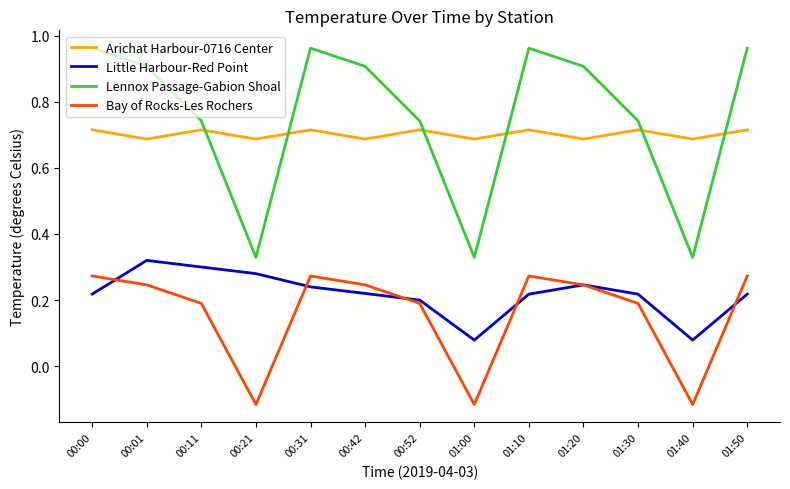

True or false: Arichat Harbour-0716 Center has a value of 0.4 at 01:50.

False